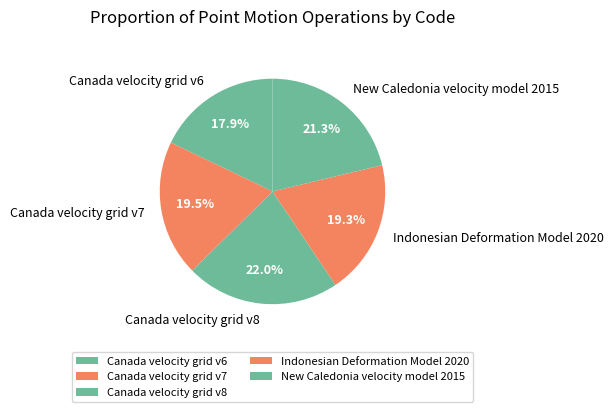

Approximately how many times larger is the value at Canada velocity grid v8 compared to Canada velocity grid v6?

1.2